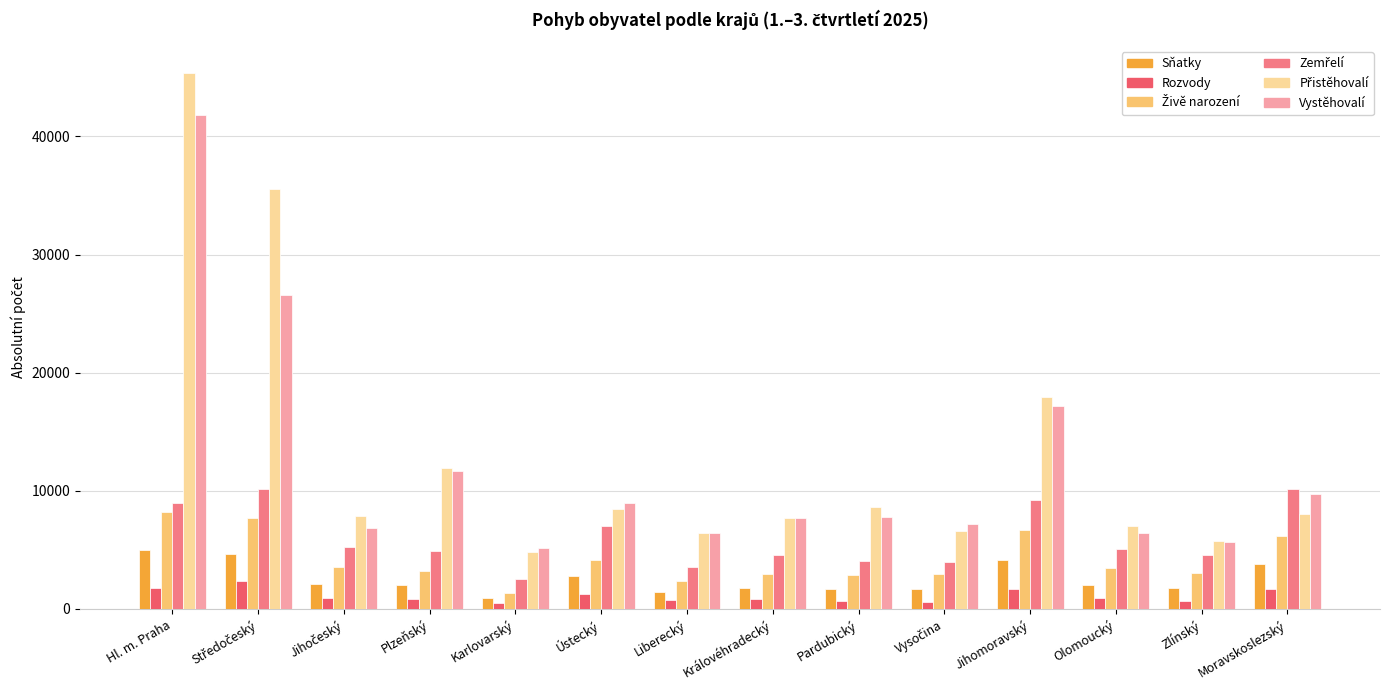

Is it true that Vystěhovalí equals 13475 at Pardubický?

False